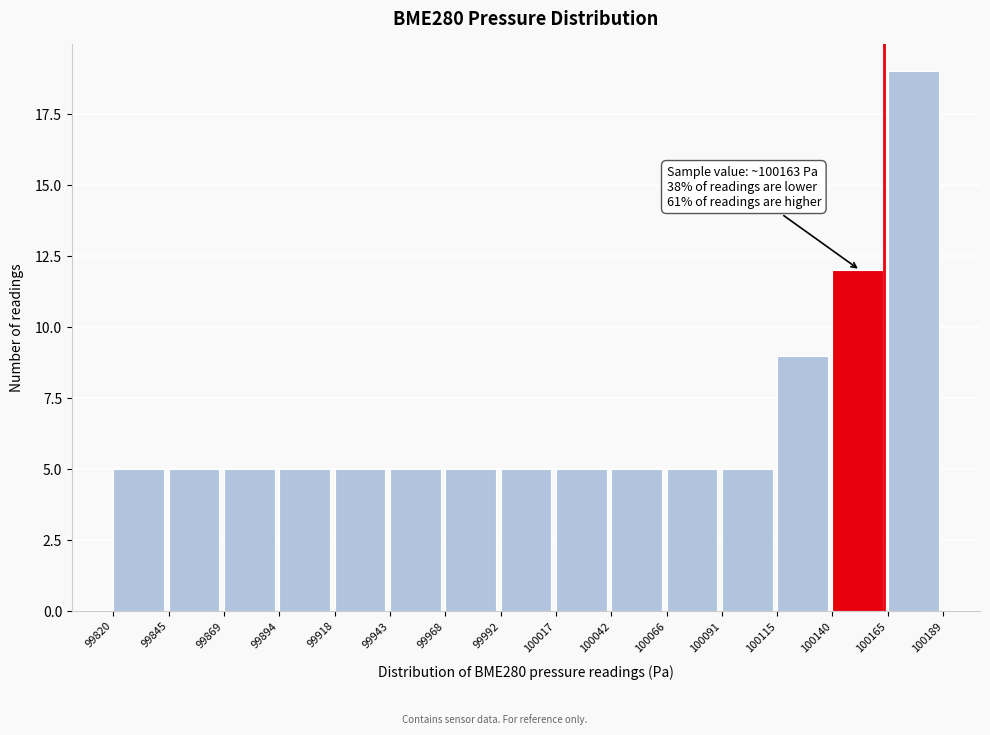

Over which range of the x-axis is the bar tallest?

100165 to 100189